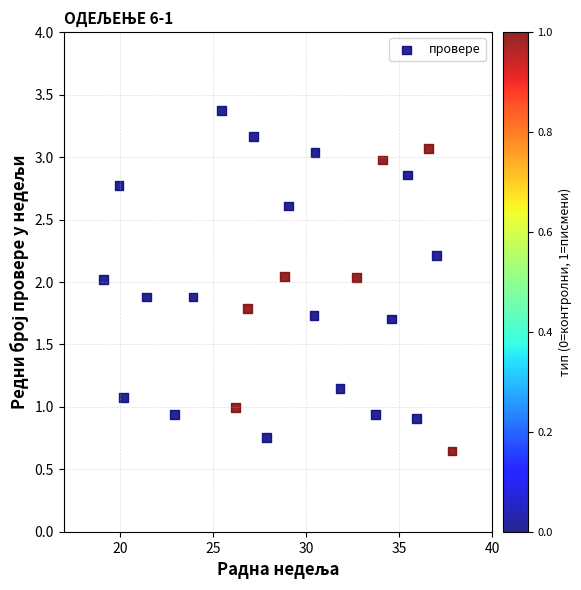

What is the range of X values (max minus min)?

18.7